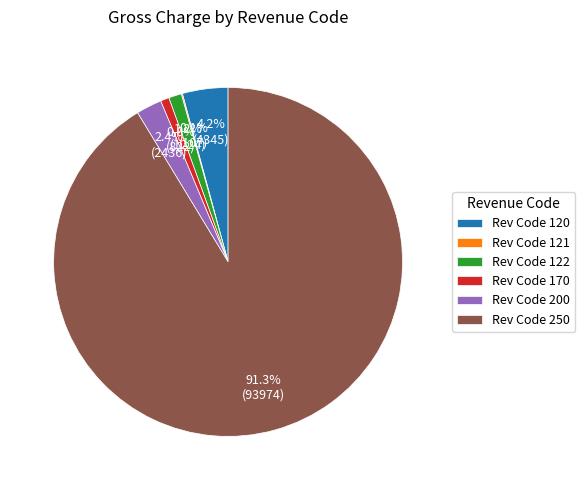

Which has a higher value, Rev Code 122 or Rev Code 200?

Rev Code 200